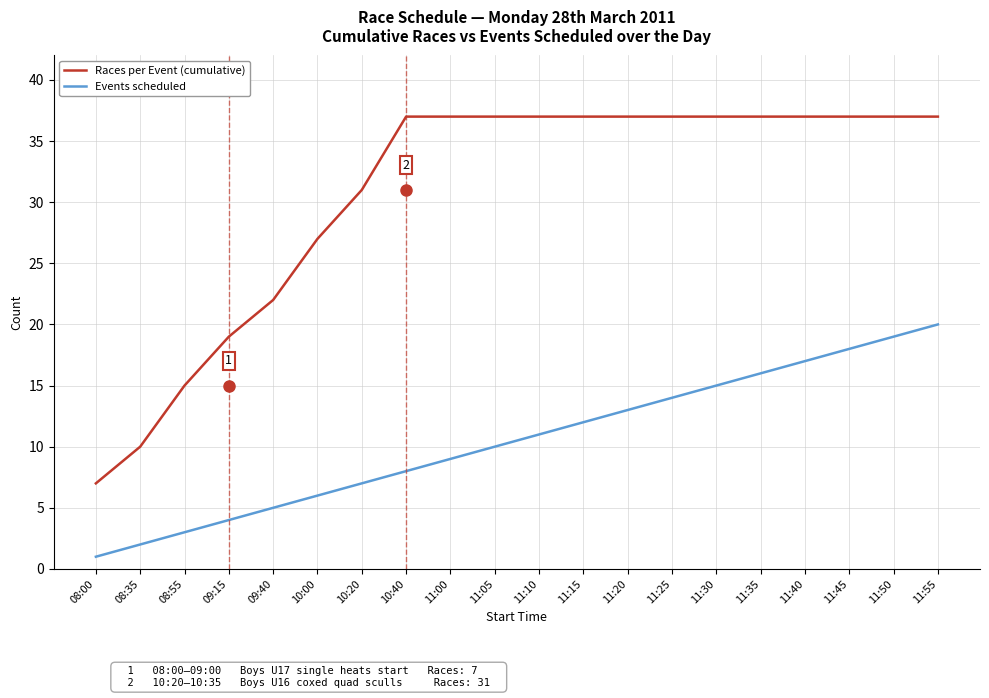

How many lines are shown in the chart?

2